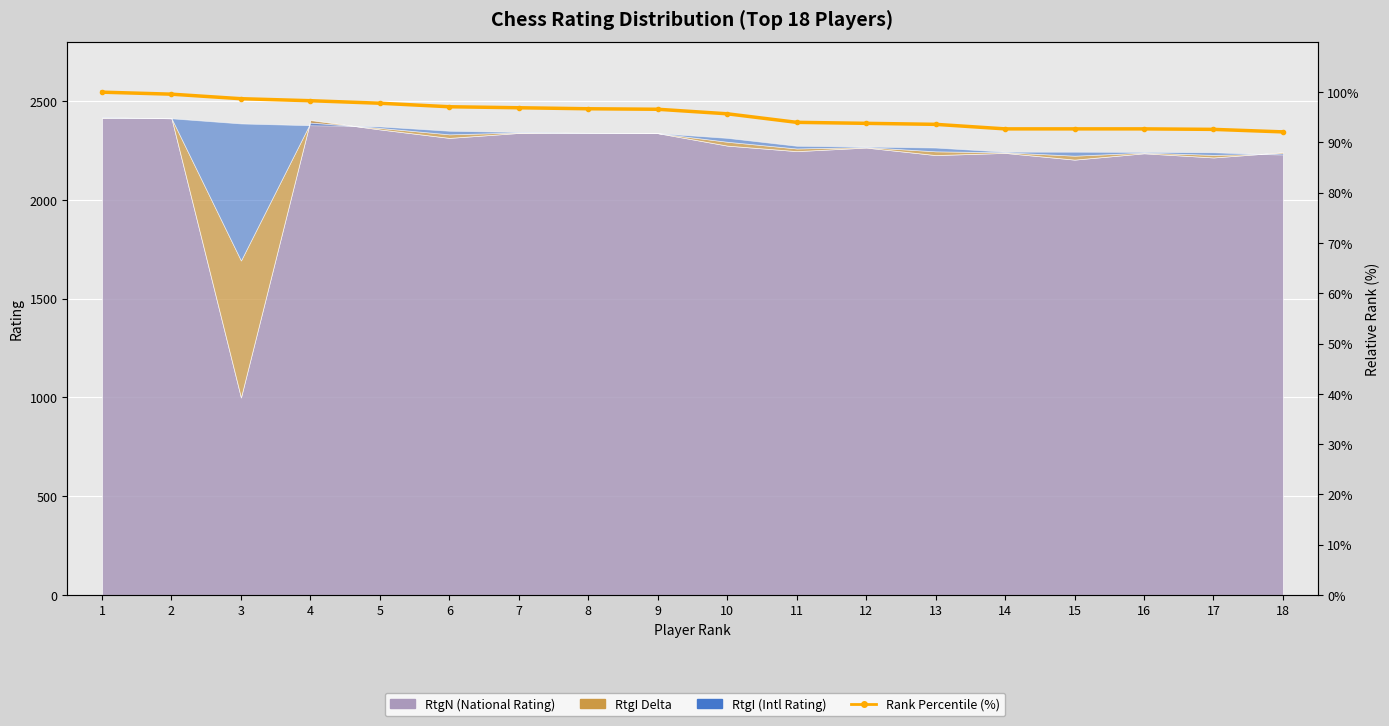

Approximately how many times larger is the value at 13 compared to 9?

1.0